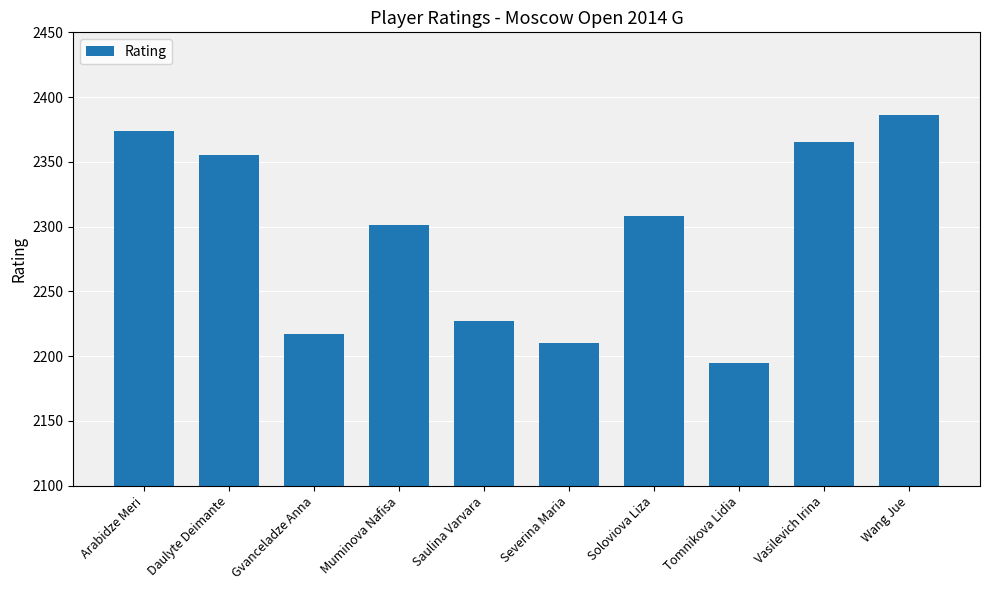

Reading right to left, list all the values displayed in this chart.

Wang Jue=2386	Vasilevich Irina=2365	Tomnikova Lidia=2195	Soloviova Liza=2308	Severina Maria=2210	Saulina Varvara=2227	Muminova Nafisa=2301	Gvanceladze Anna=2217	Daulyte Deimante=2355	Arabidze Meri=2374